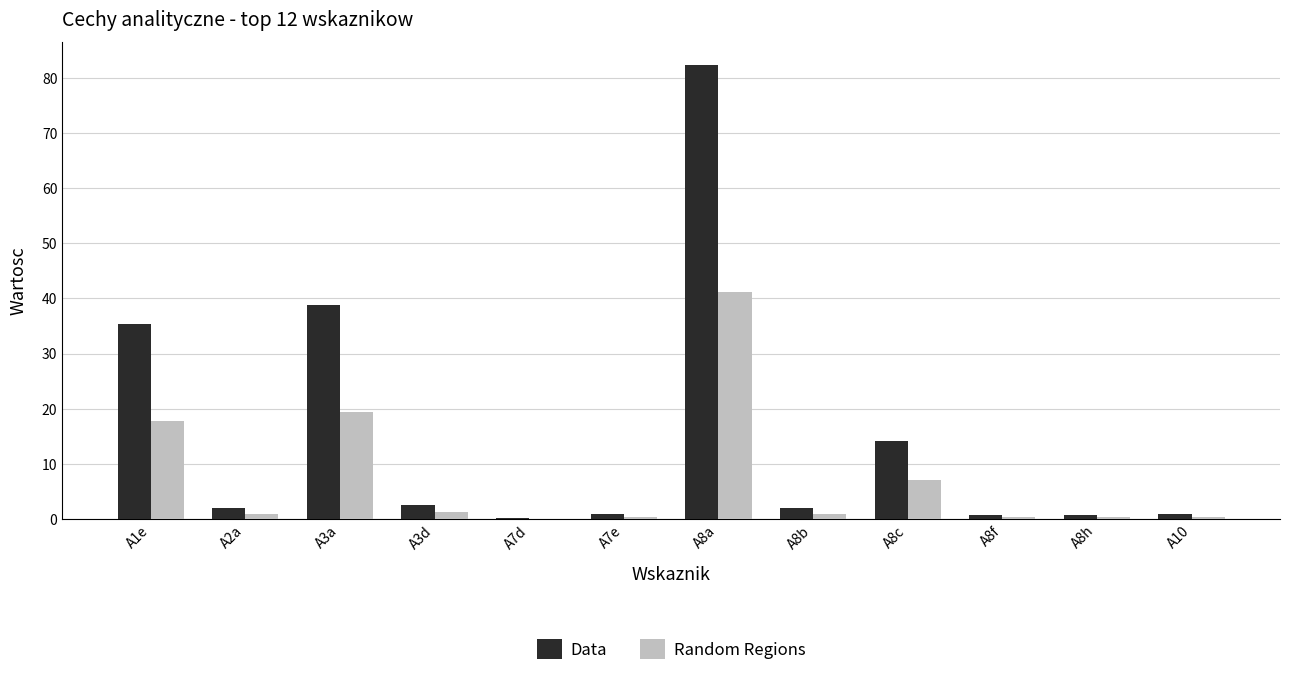

What is the sum of the Random Regions values at A3d and A7e?

1.7